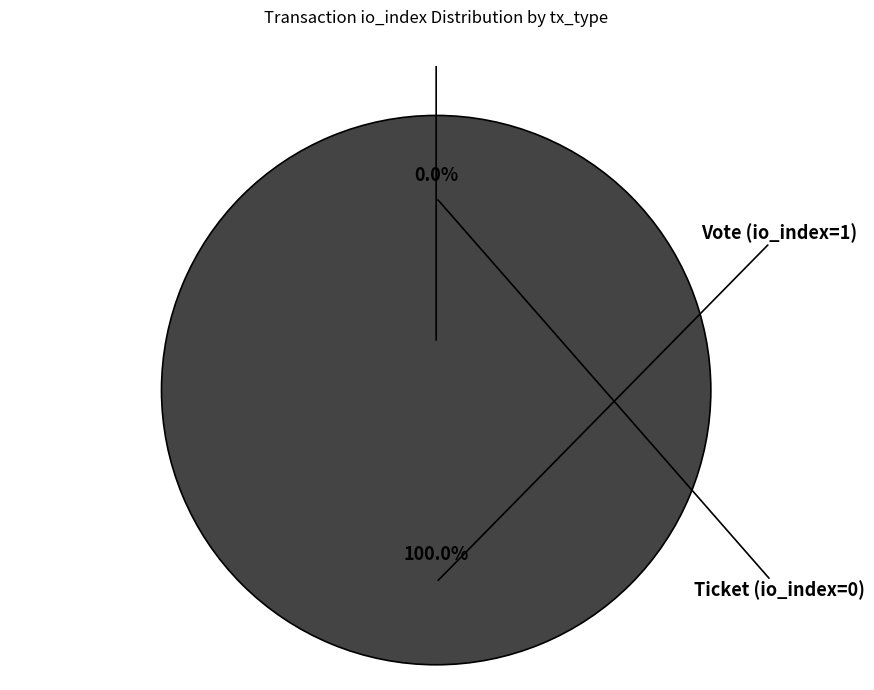

Is it true that Ticket (io_index=0) is 0% of the pie?

True